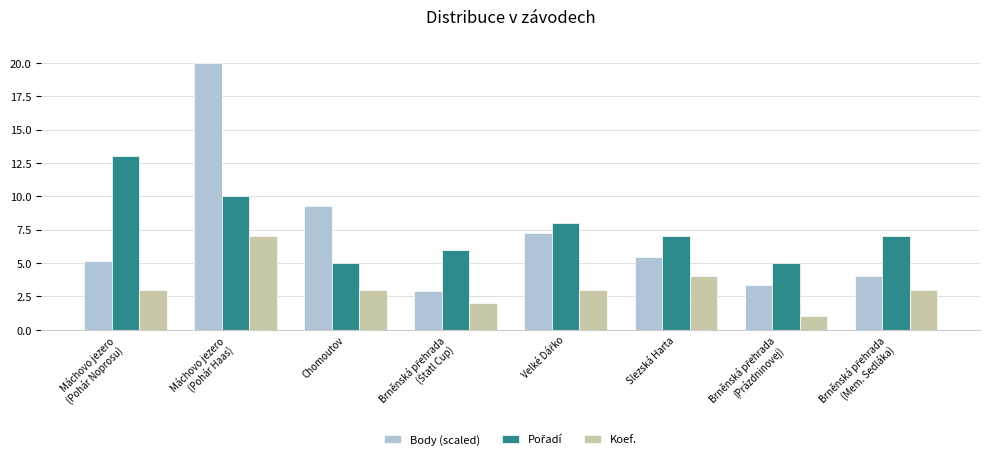

How many bars are there in each group?

3